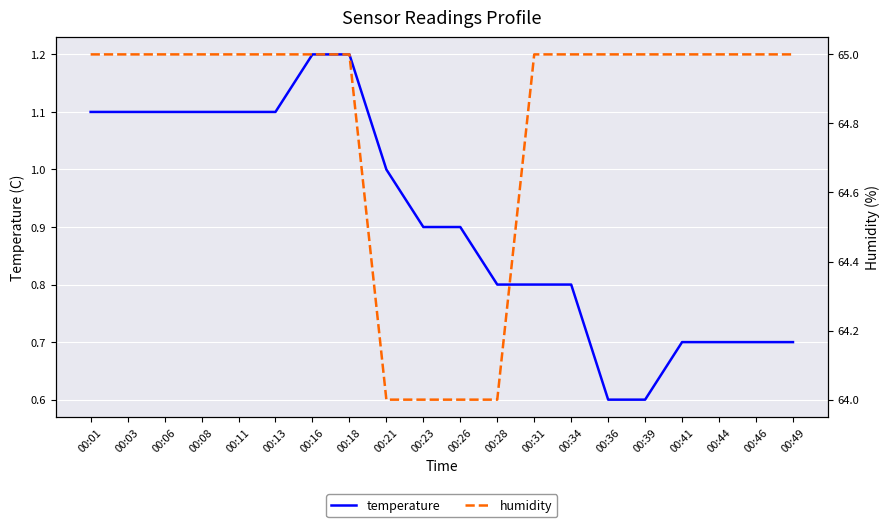

What is the difference between the highest and lowest values at 00:21?

63.0